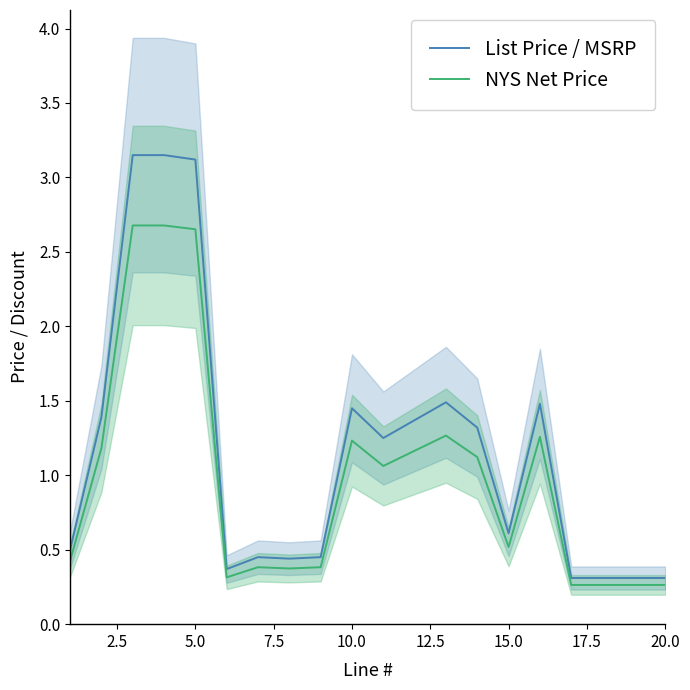

The value of NYS Net Price at 20.0 is 0.3. True or false?

True